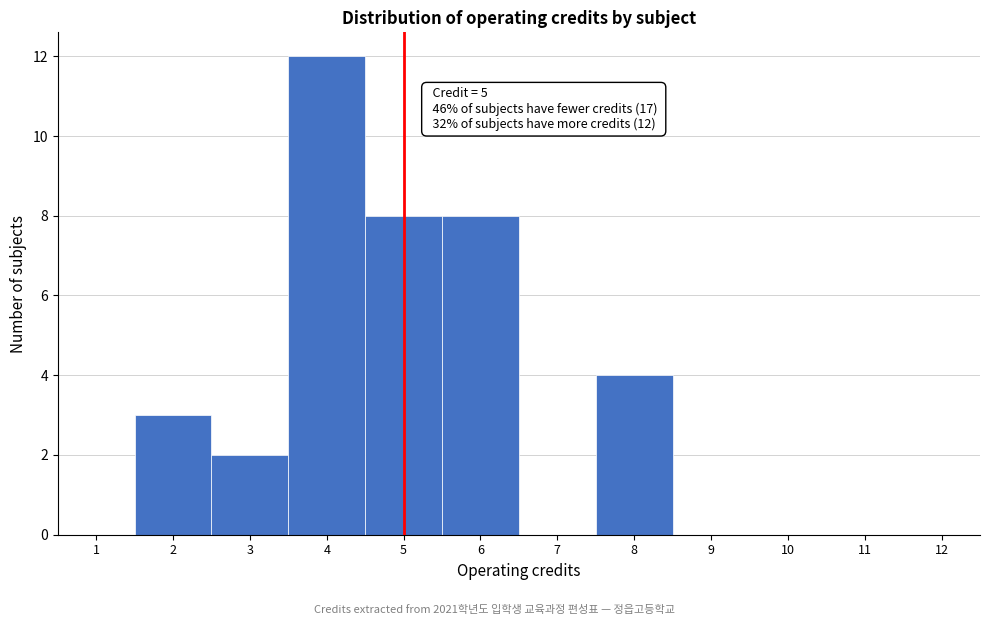

Over which range of the x-axis is the bar tallest?

3.5 to 4.5